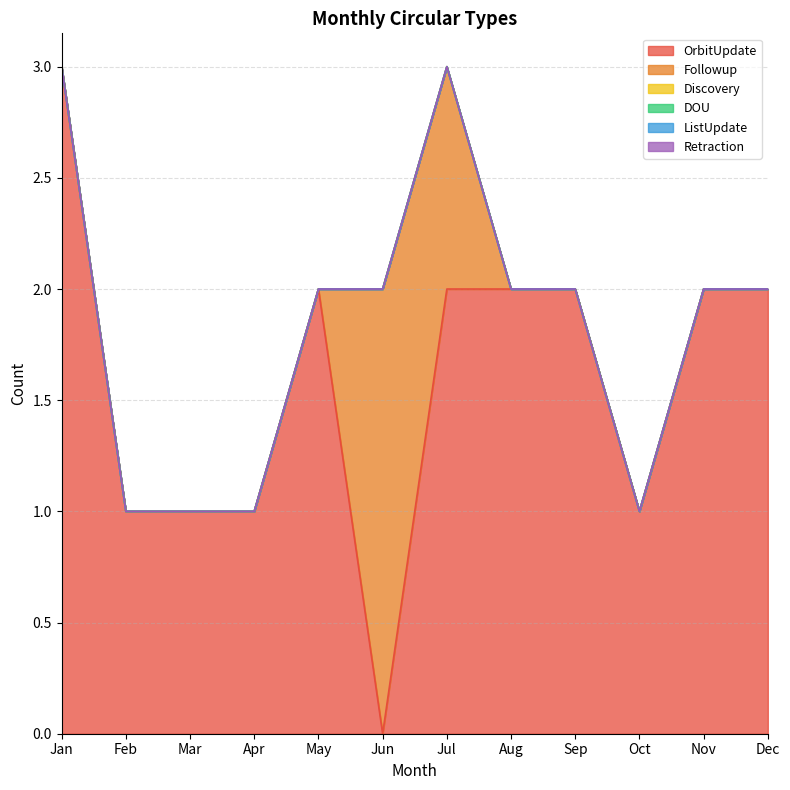

Reading right to left, list all the values displayed in this chart.

OrbitUpdate: 2	2	1	2	2	2	0	2	1	1	1	3
Followup: 0	0	0	0	0	1	2	0	0	0	0	0
Discovery: 0	0	0	0	0	0	0	0	0	0	0	0
DOU: 0	0	0	0	0	0	0	0	0	0	0	0
ListUpdate: 0	0	0	0	0	0	0	0	0	0	0	0
Retraction: 0	0	0	0	0	0	0	0	0	0	0	0